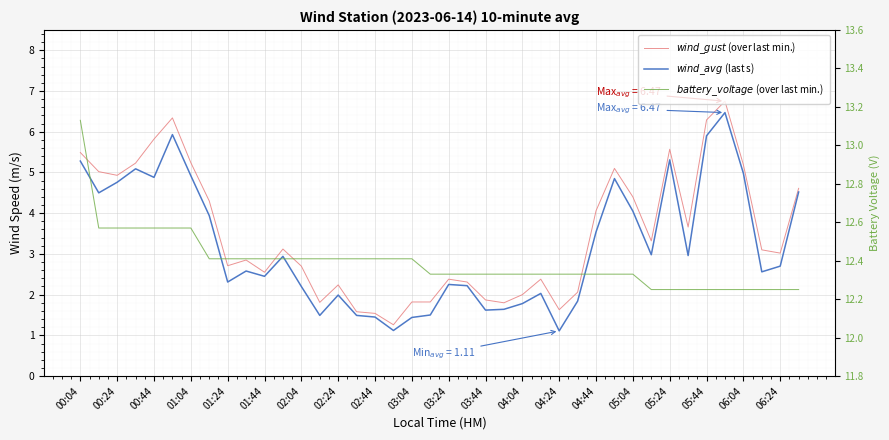

Which series has the widest spread of values?

$wind\_gust$ (over last min.)